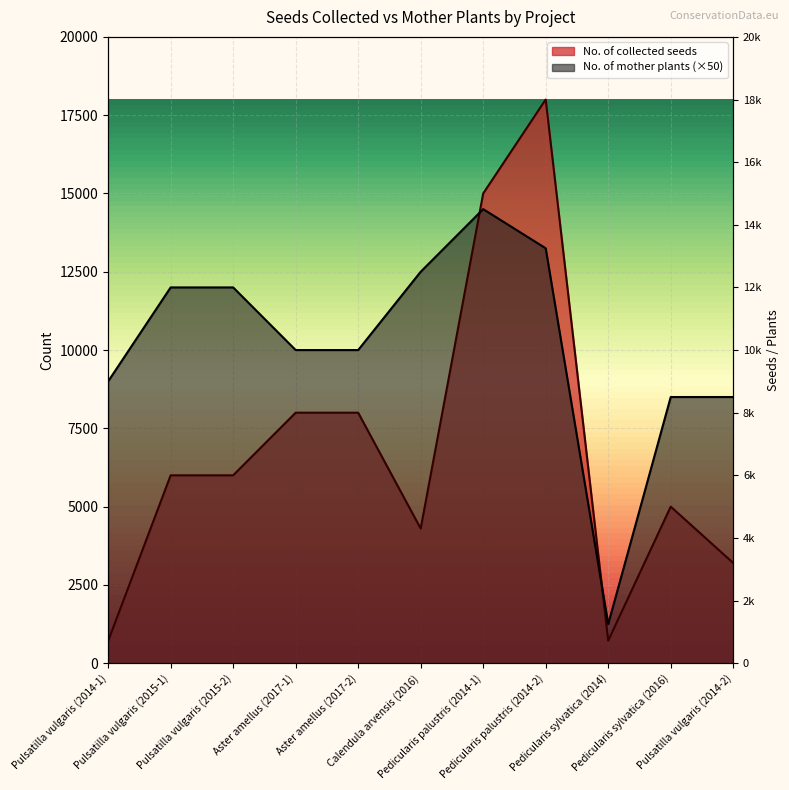

List the labels in order of No. of mother plants value, smallest first.

Pedicularis sylvatica (2014), Pedicularis sylvatica (2016), Pulsatilla vulgaris (2014-2), Pulsatilla vulgaris (2014-1), Aster amellus (2017-1), Aster amellus (2017-2), Pulsatilla vulgaris (2015-1), Pulsatilla vulgaris (2015-2), Calendula arvensis (2016), Pedicularis palustris (2014-2), Pedicularis palustris (2014-1)